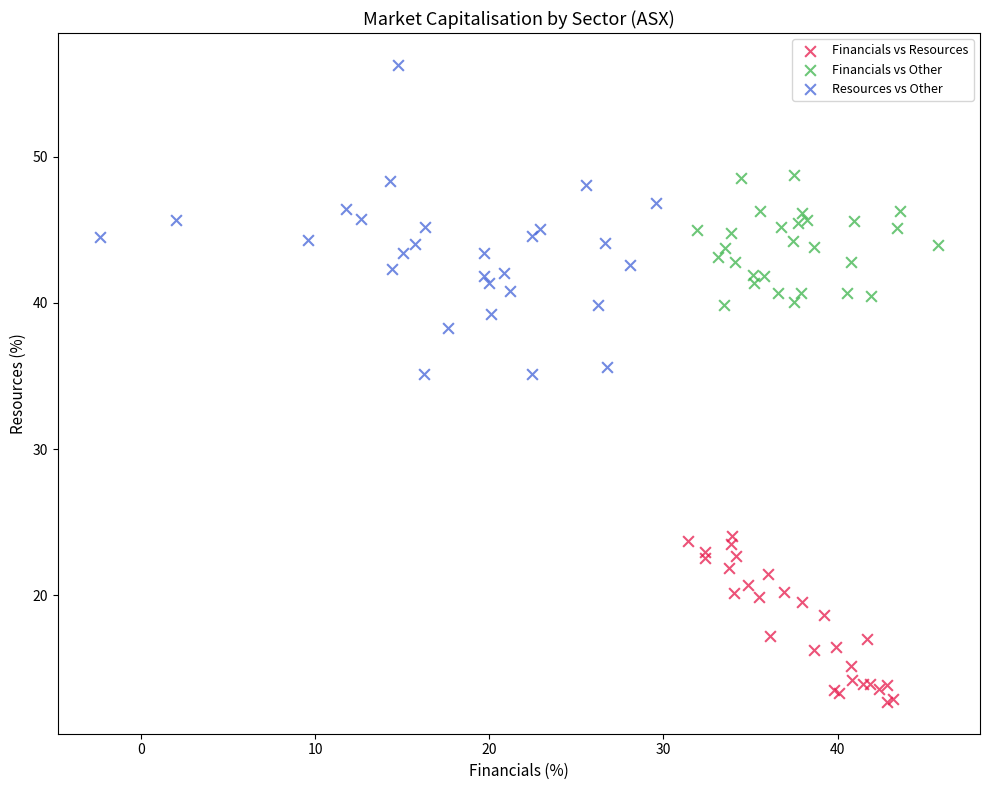

Which series has the widest spread of Y values?

Resources vs Other